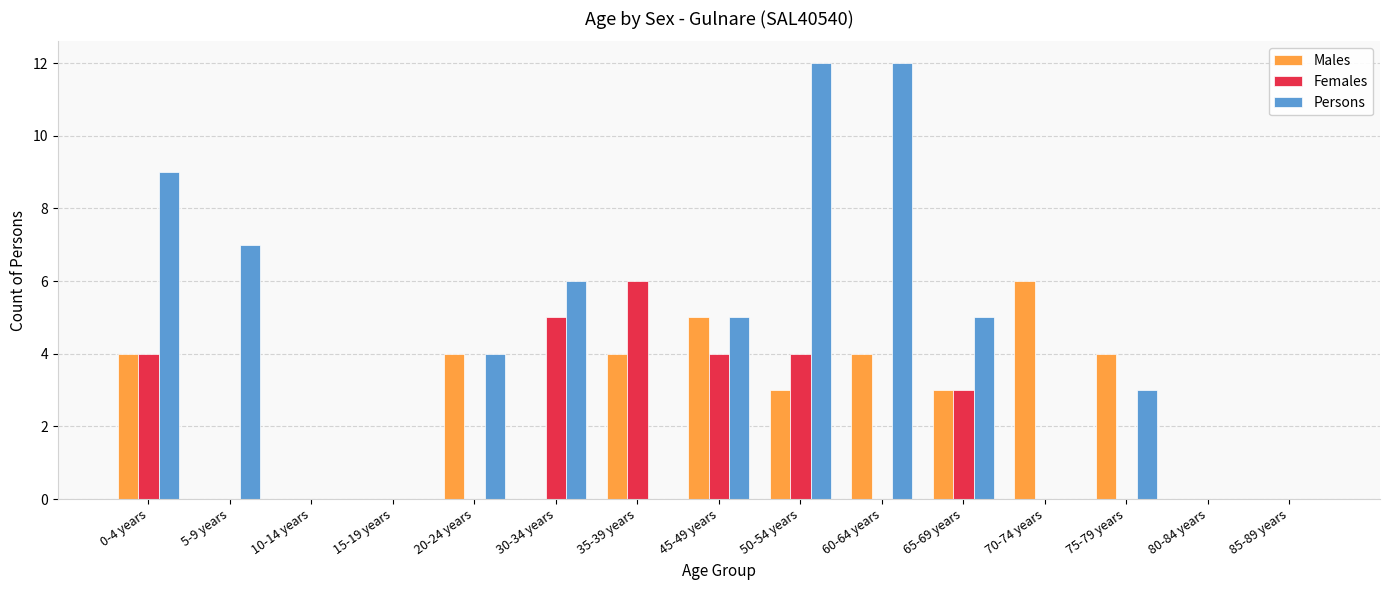

Between 10-14 years and 75-79 years, which series saw the biggest shift?

Males